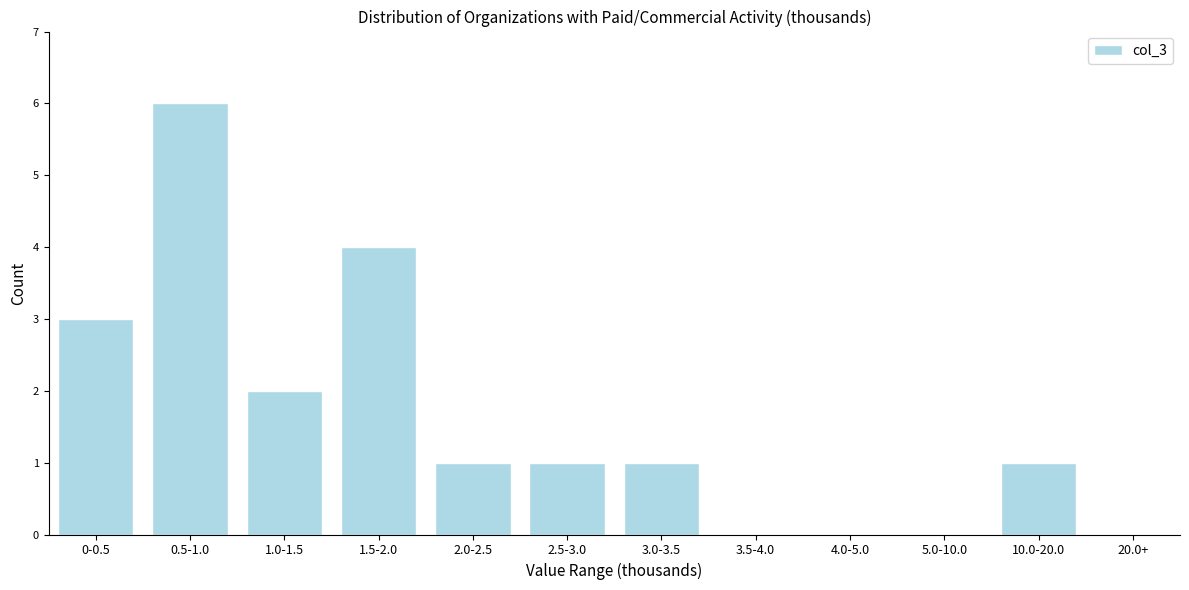

Reading left to right, what are all the values shown in this chart?

0-0.5=3	0.5-1.0=6	1.0-1.5=2	1.5-2.0=4	2.0-2.5=1	2.5-3.0=1	3.0-3.5=1	3.5-4.0=0	4.0-5.0=0	5.0-10.0=0	10.0-20.0=1	20.0+=0